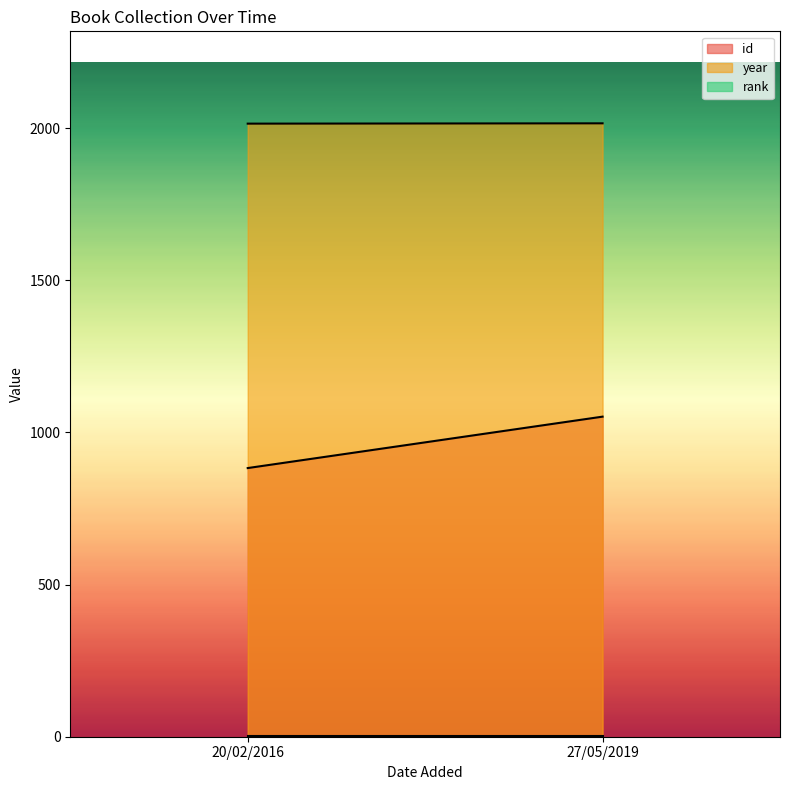

List the series in order of their peak value, lowest first.

rank, id, year